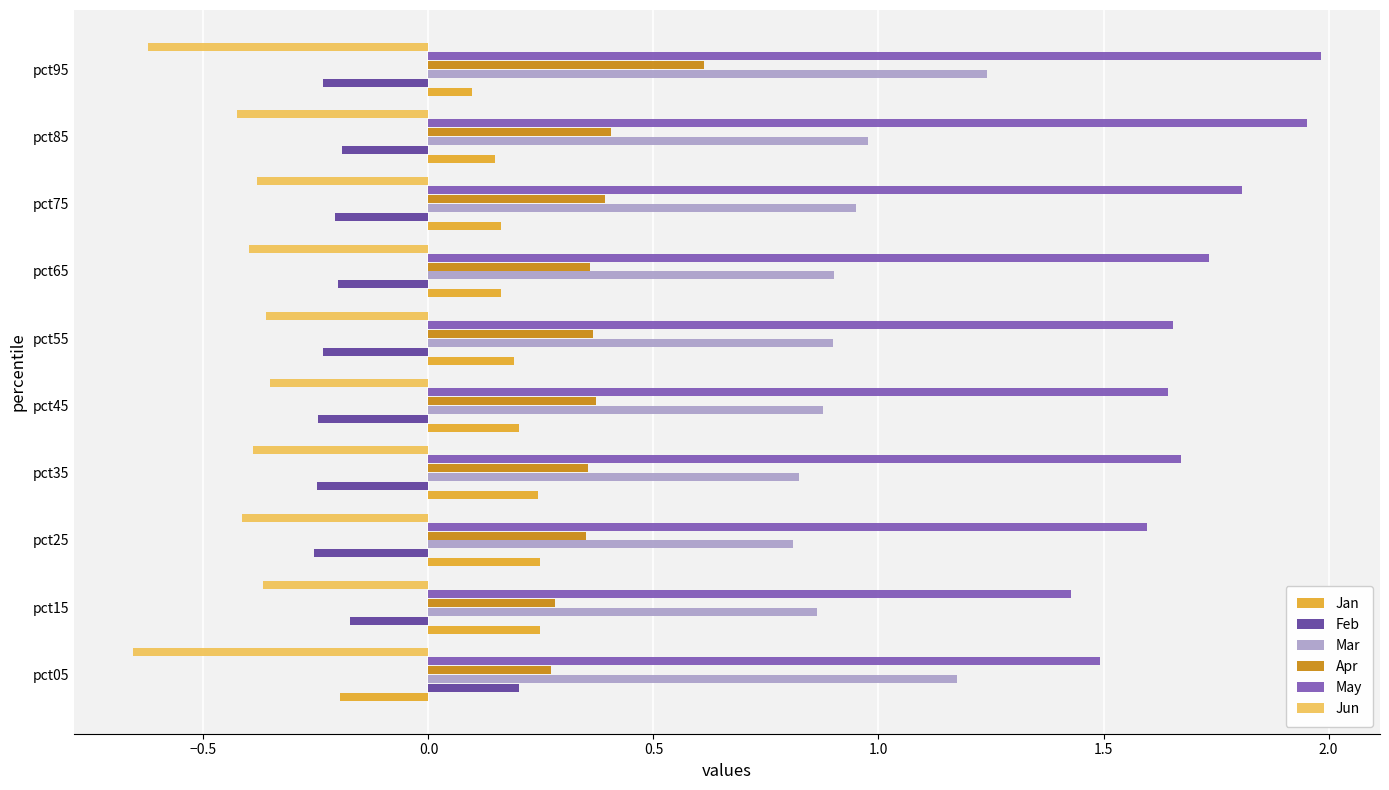

Which label corresponds to the smallest value in the chart?

pct05